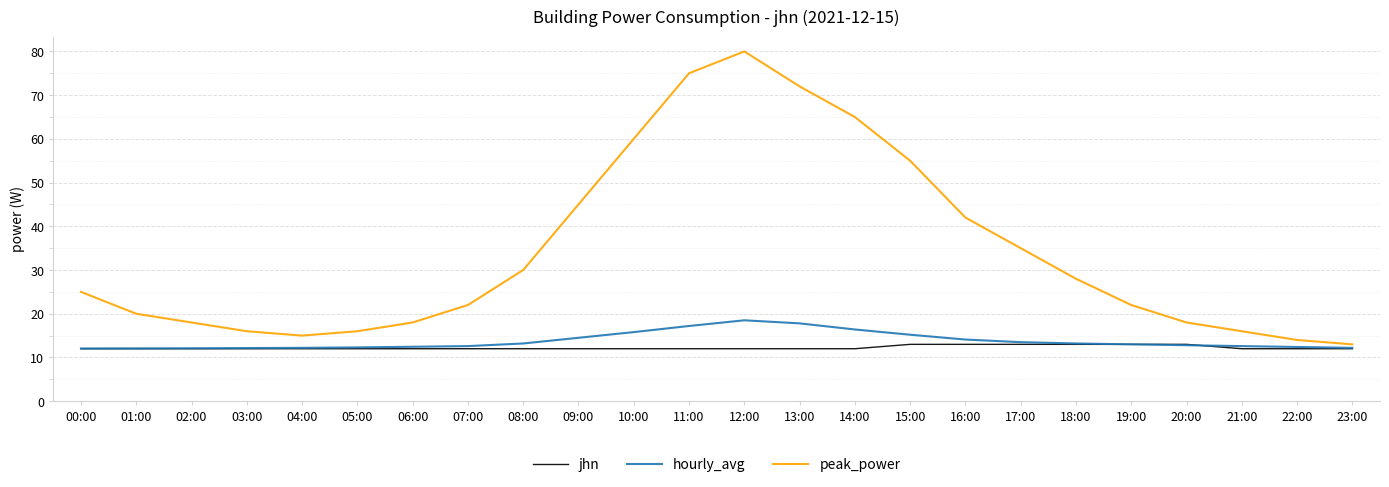

True or false: hourly_avg and peak_power cross at least once.

False